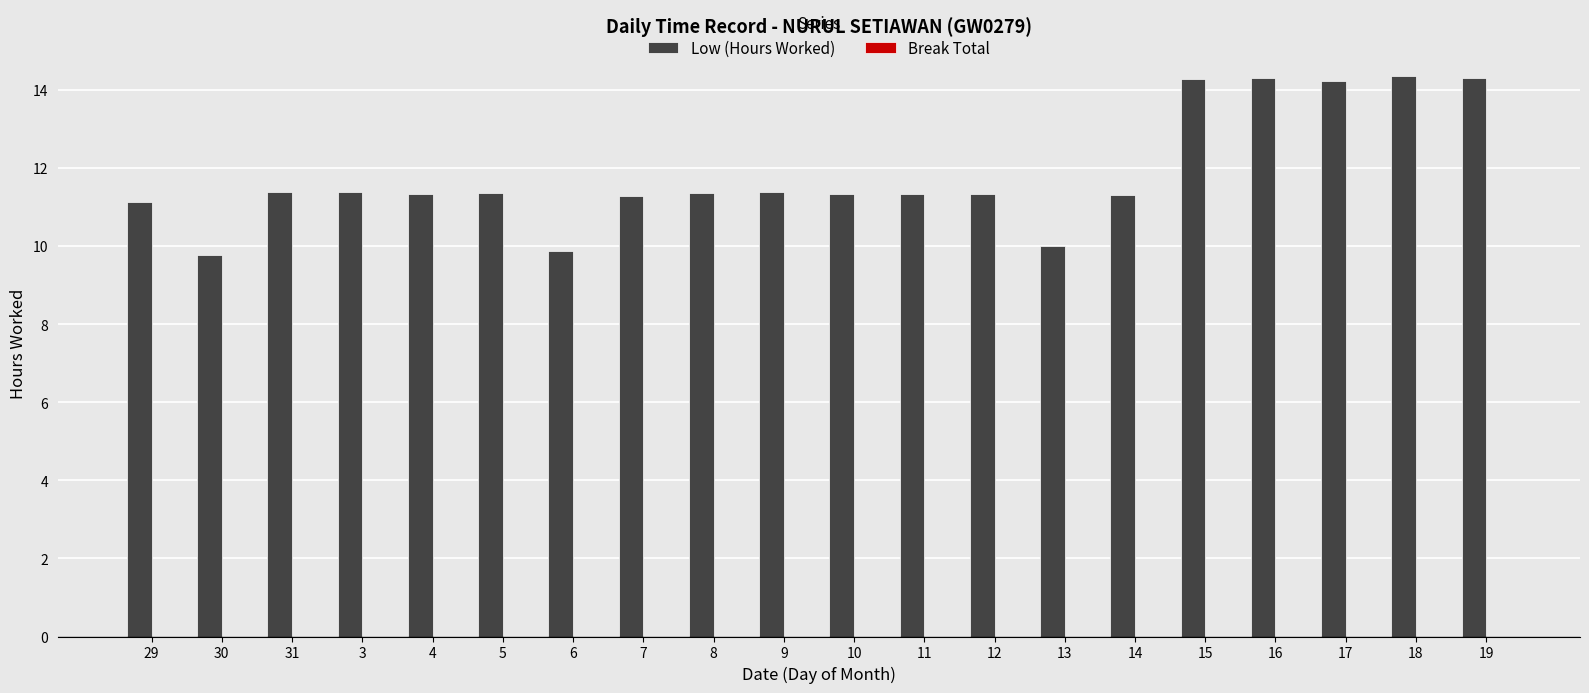

Between 13 and 12, which is larger?

12